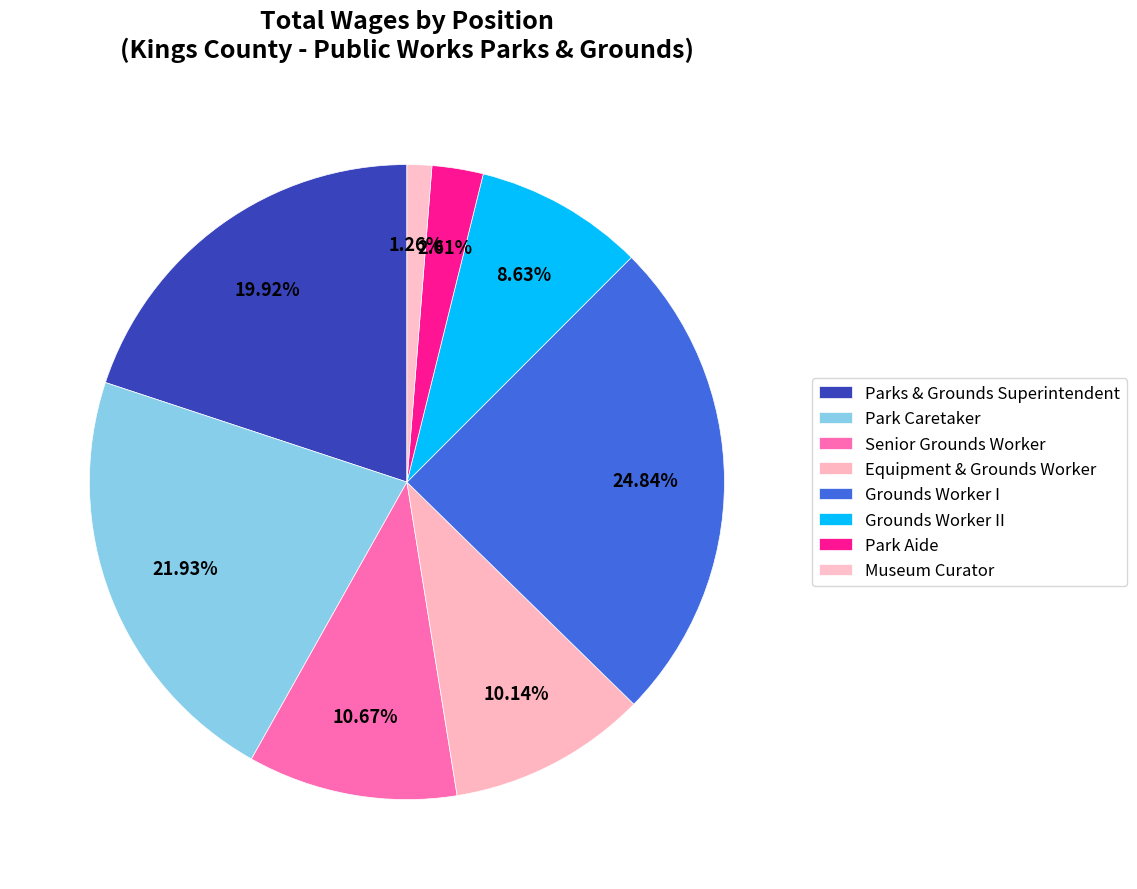

To the nearest percent, what is the combined percentage of Grounds Worker I and Parks & Grounds Superintendent?

45%